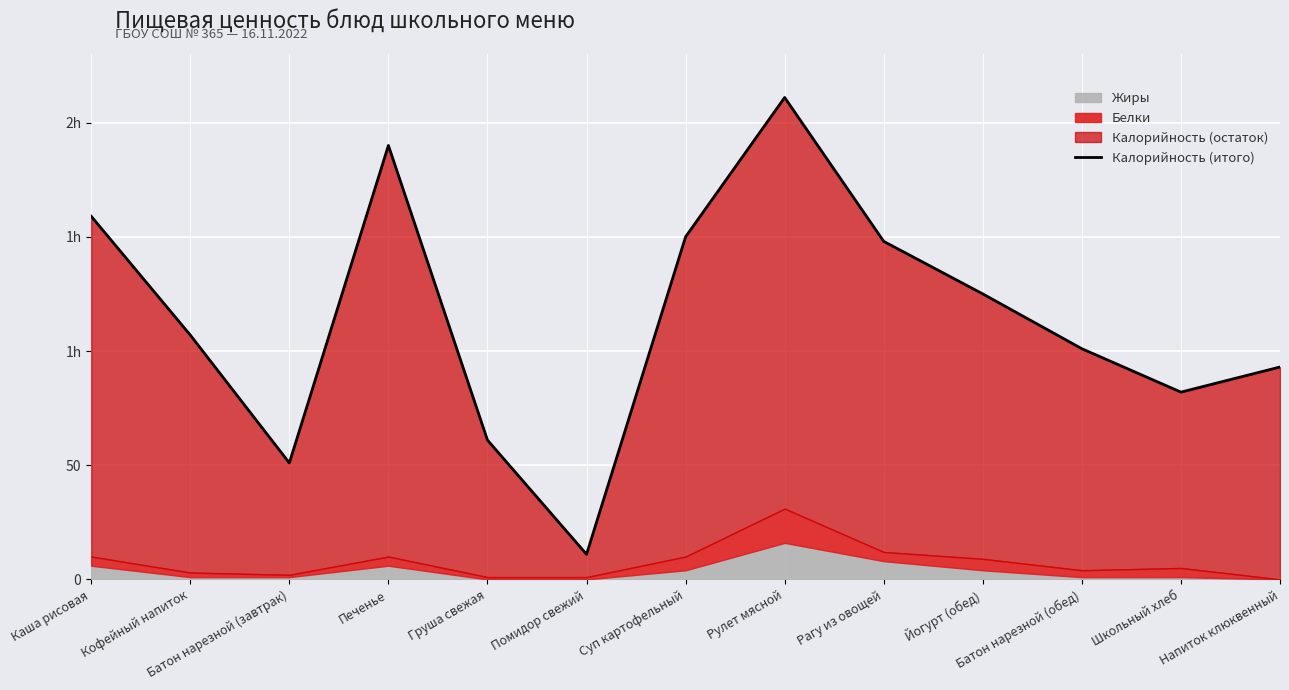

How many lines are shown in the chart?

1